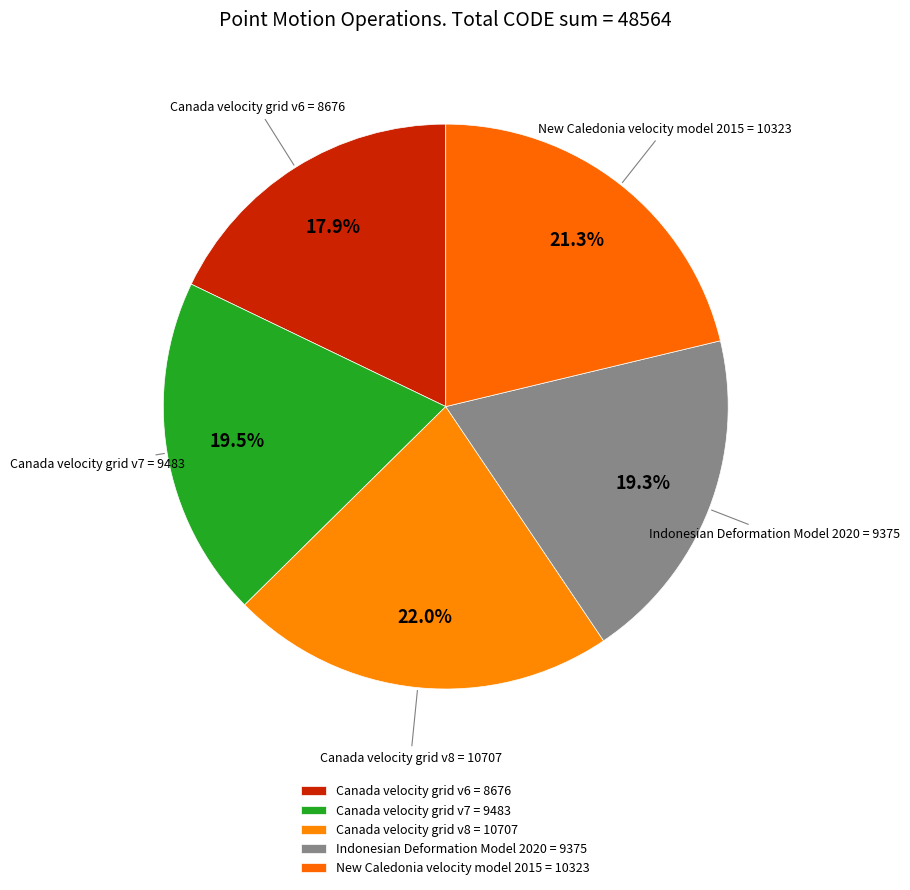

True or false: New Caledonia velocity model 2015 accounts for 21% of the total.

True